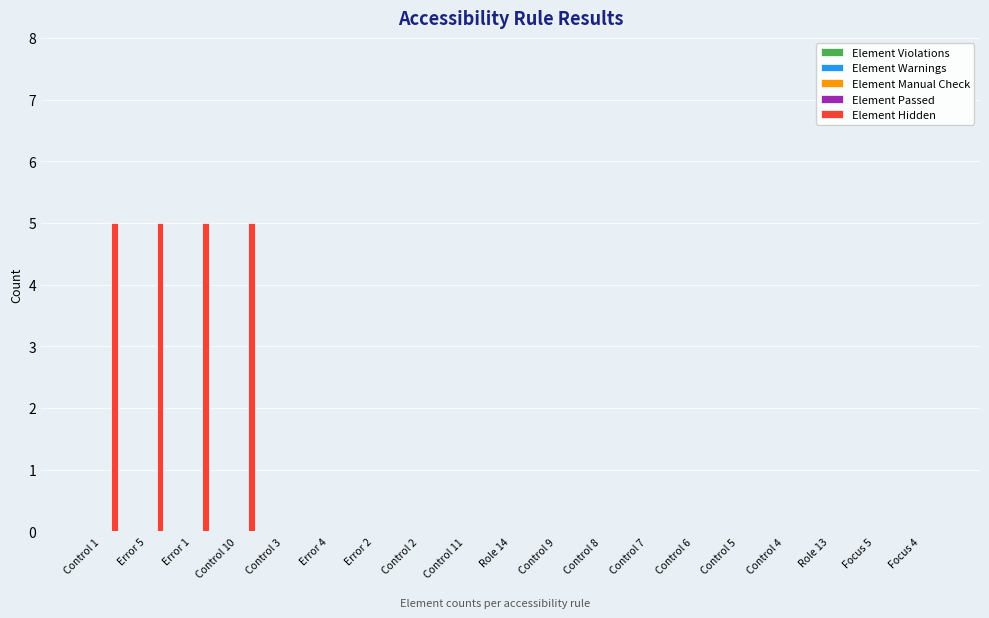

What is the greatest value displayed?

5